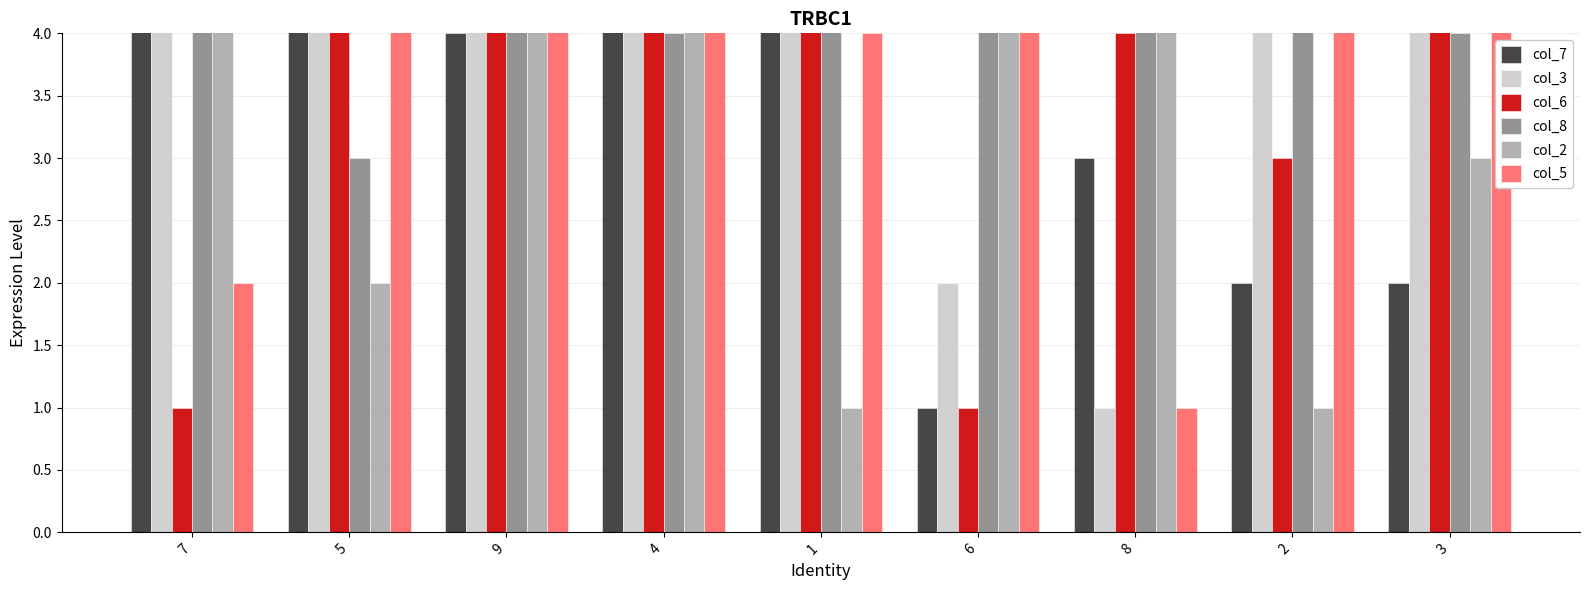

At which label does col_8 first exceed 5?

1